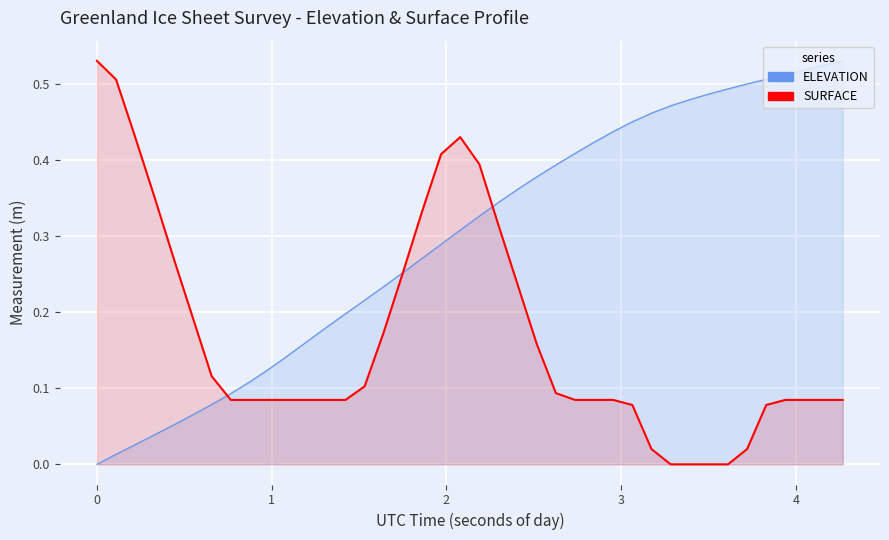

Which series has the largest total across all categories?

ELEVATION